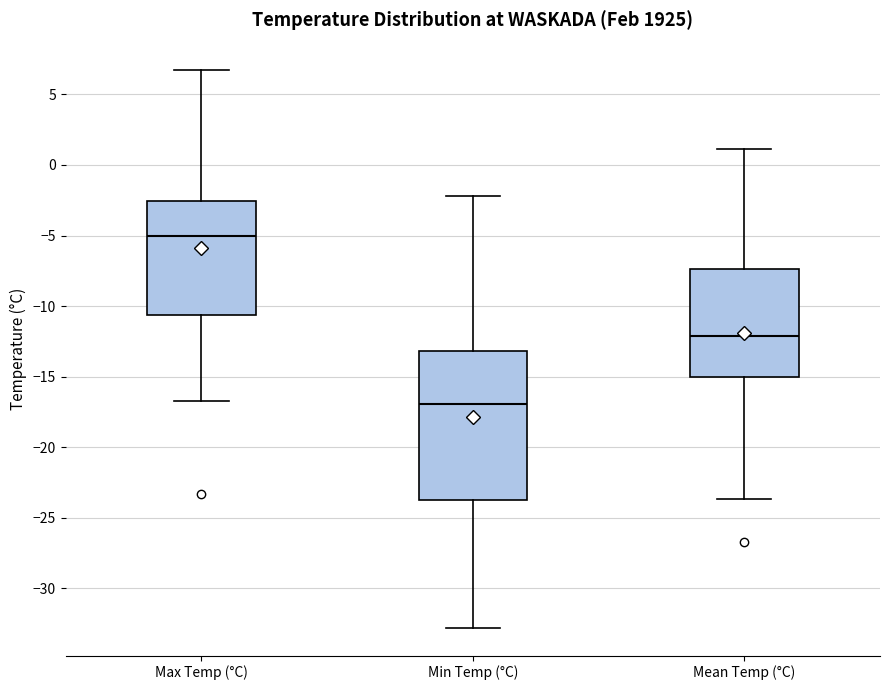

Comparing the boxes themselves (not the whiskers), which one is the tallest?

Min Temp (°C)